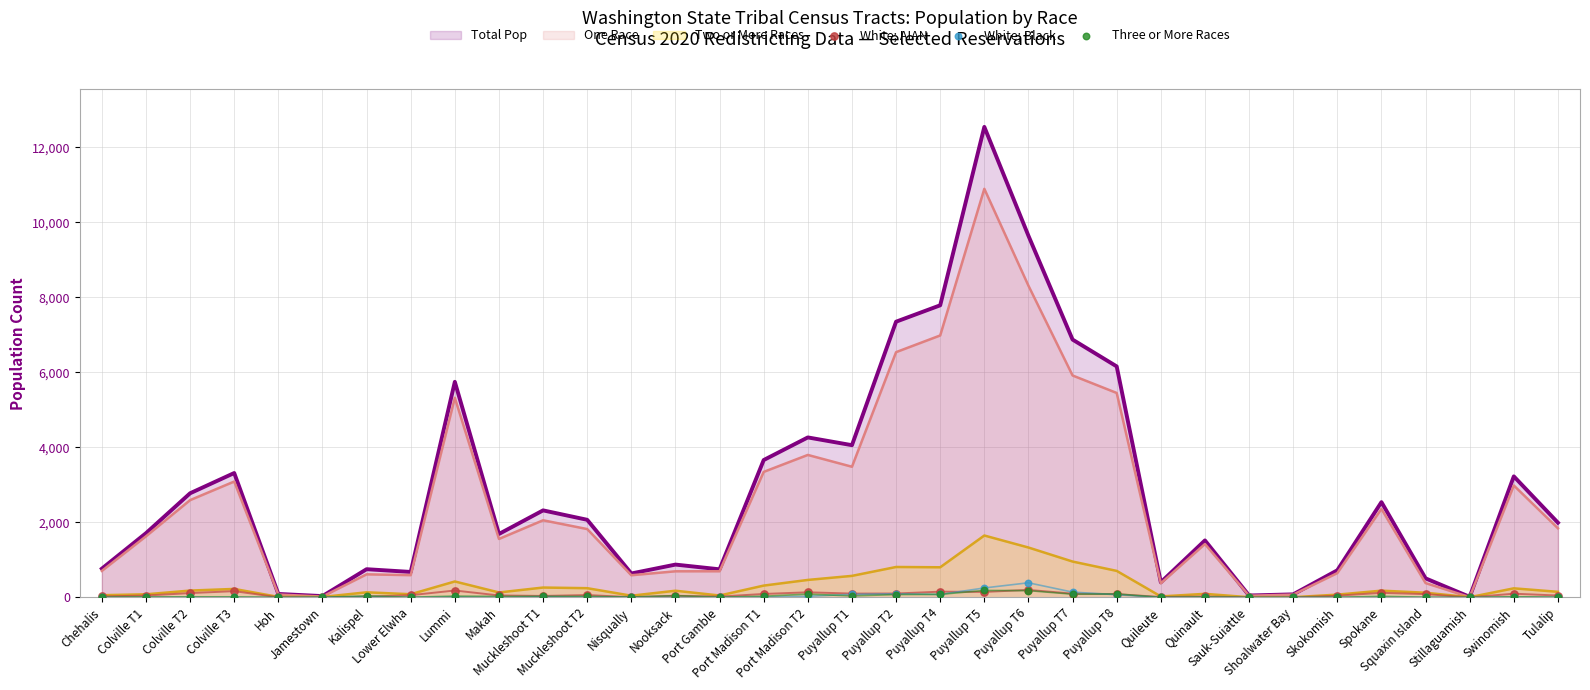

Which series reaches the minimum Y coordinate?

White; Black